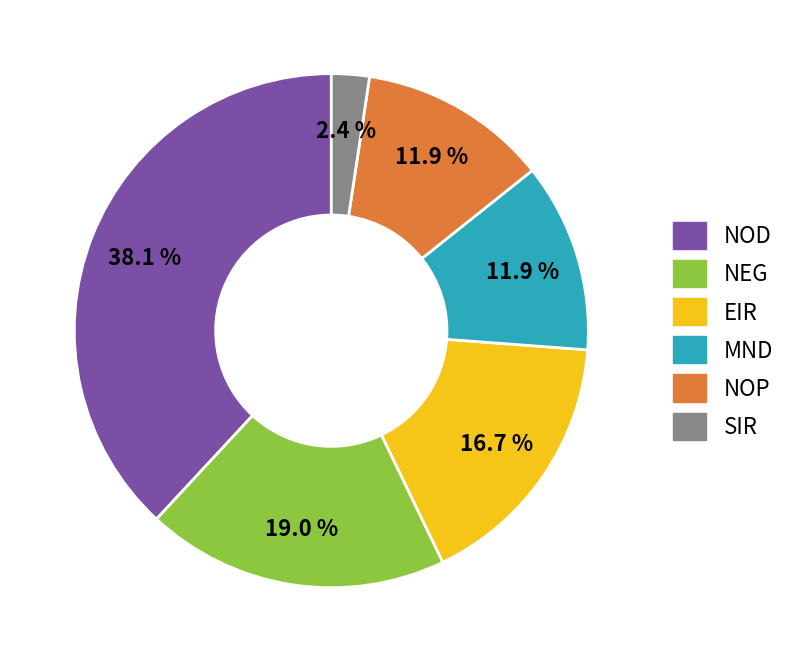

Which slice is the largest?

NOD